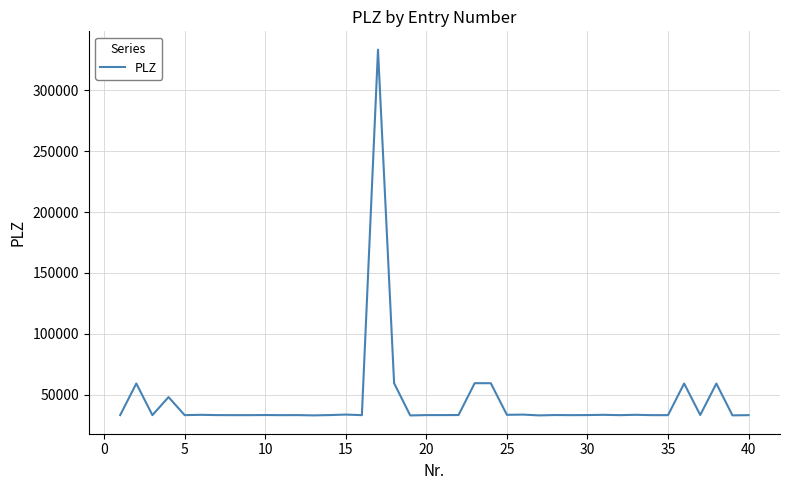

What is the difference between the maximum and minimum values?

300237